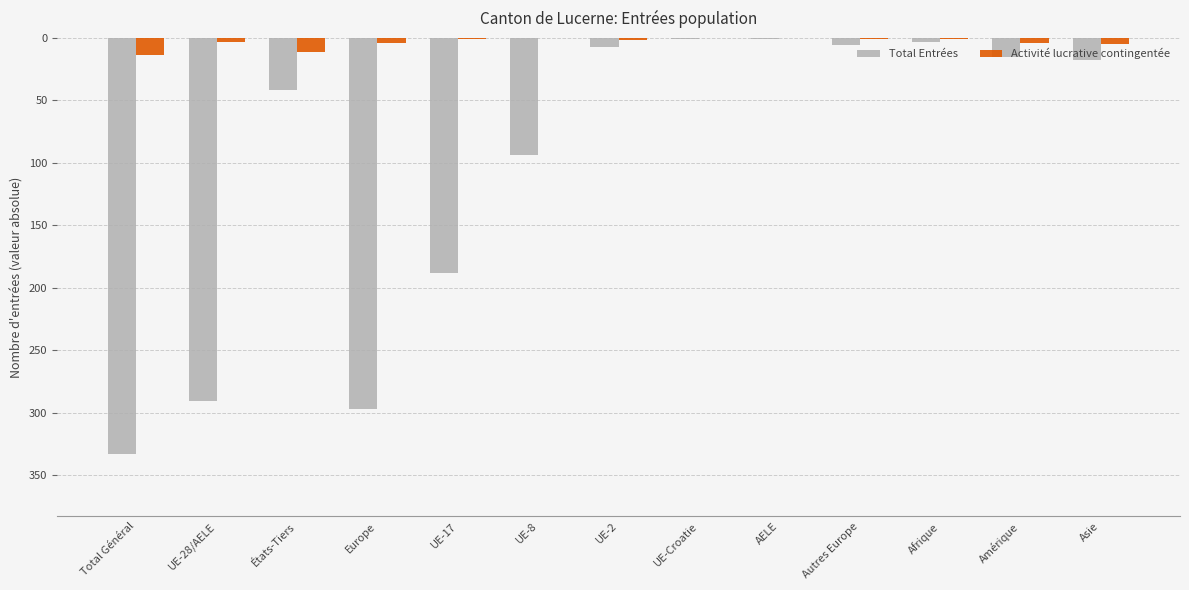

What are all the series names shown in the legend?

Total Entrées, Activité lucrative contingentée